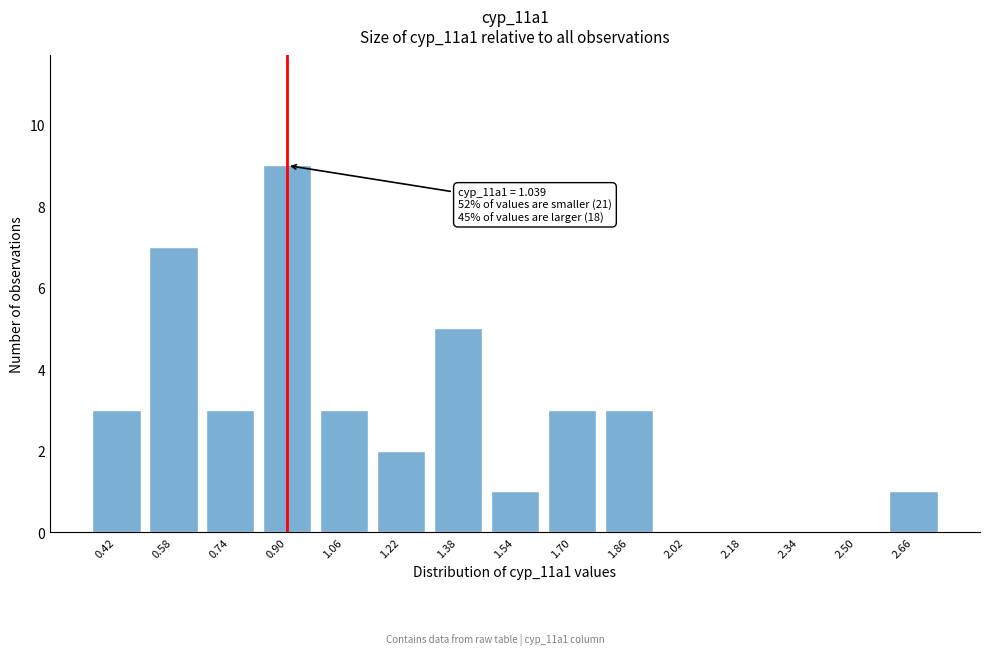

Reading left to right, extract all data points from this chart.

0.42=3	0.58=7	0.74=3	0.90=9	1.06=3	1.22=2	1.38=5	1.54=1	1.70=3	1.86=3	2.02=0	2.18=0	2.34=0	2.50=0	2.66=1